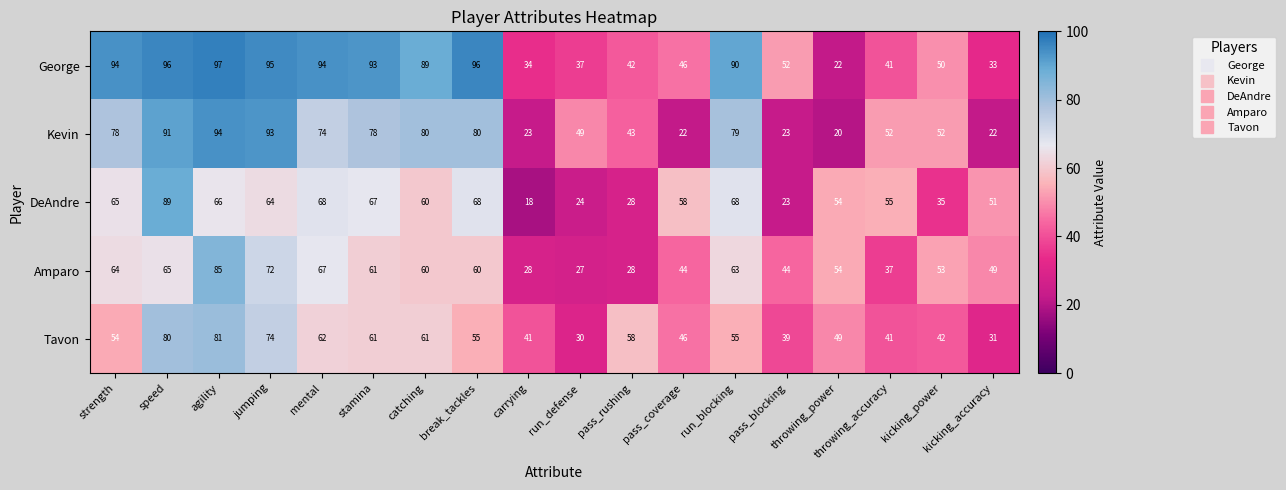

At which category is the sum across all series the highest?

agility